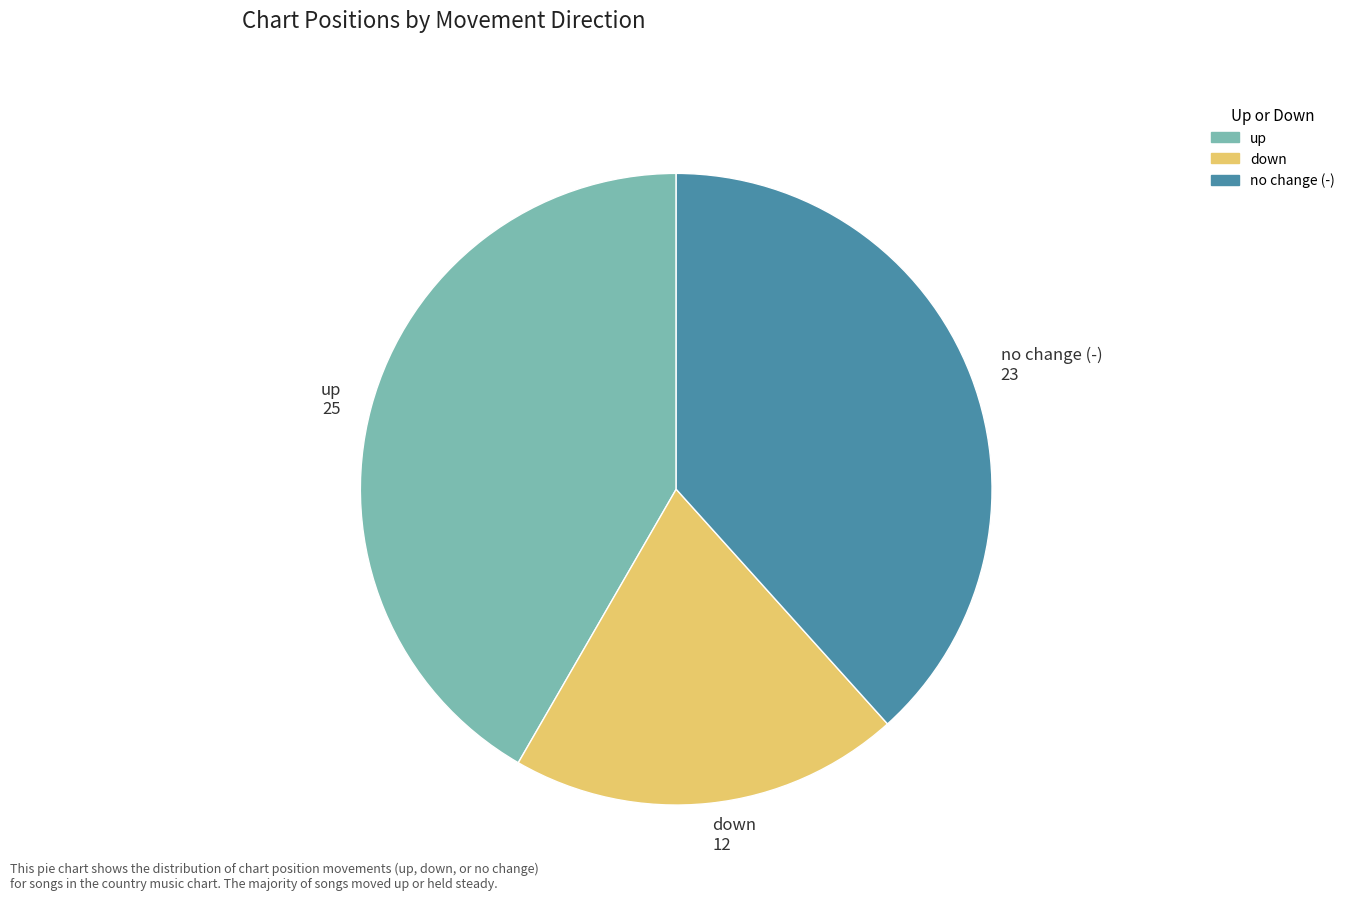

Which slice is the smallest?

down 12